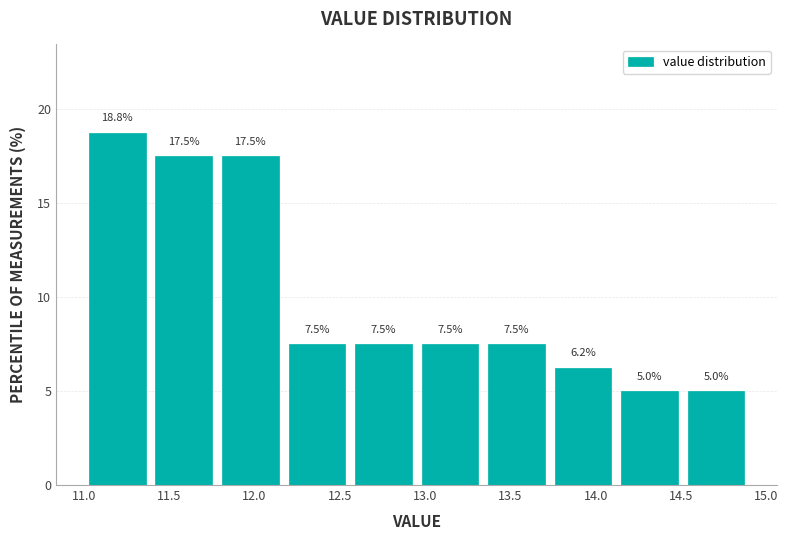

Over which range of the x-axis is the bar tallest?

11.00 to 11.39